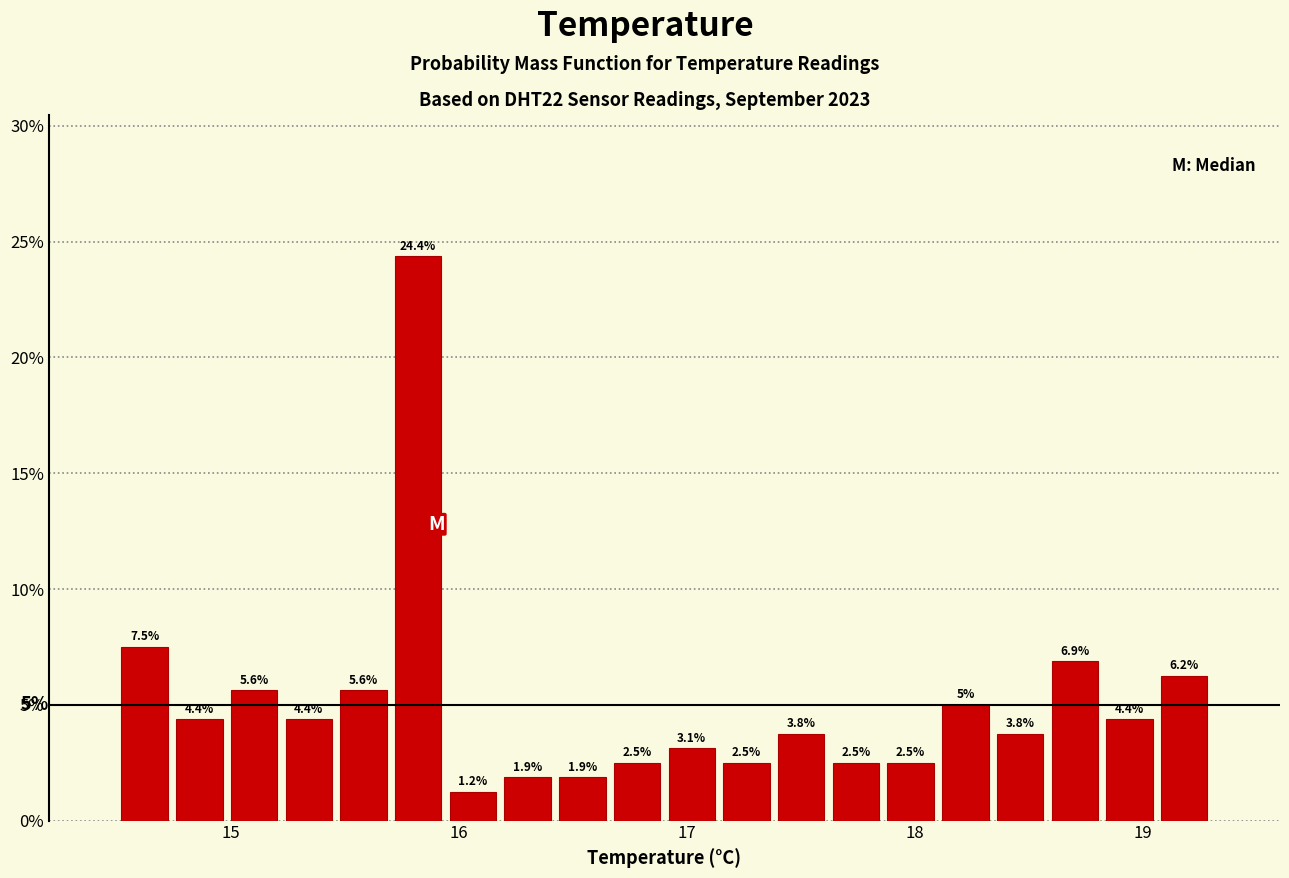

Around what value on the x-axis is the tallest bar? Give the approximate position of its centre, as read against the axis.

15.8